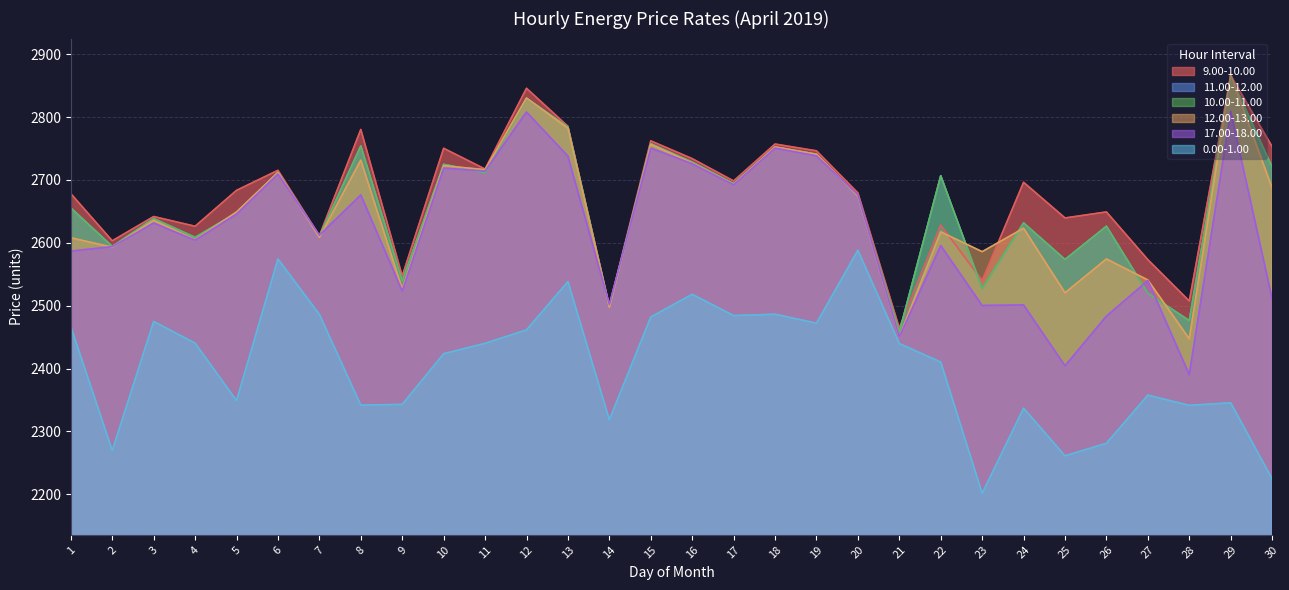

Which series has the largest total across all categories?

9.00-10.00